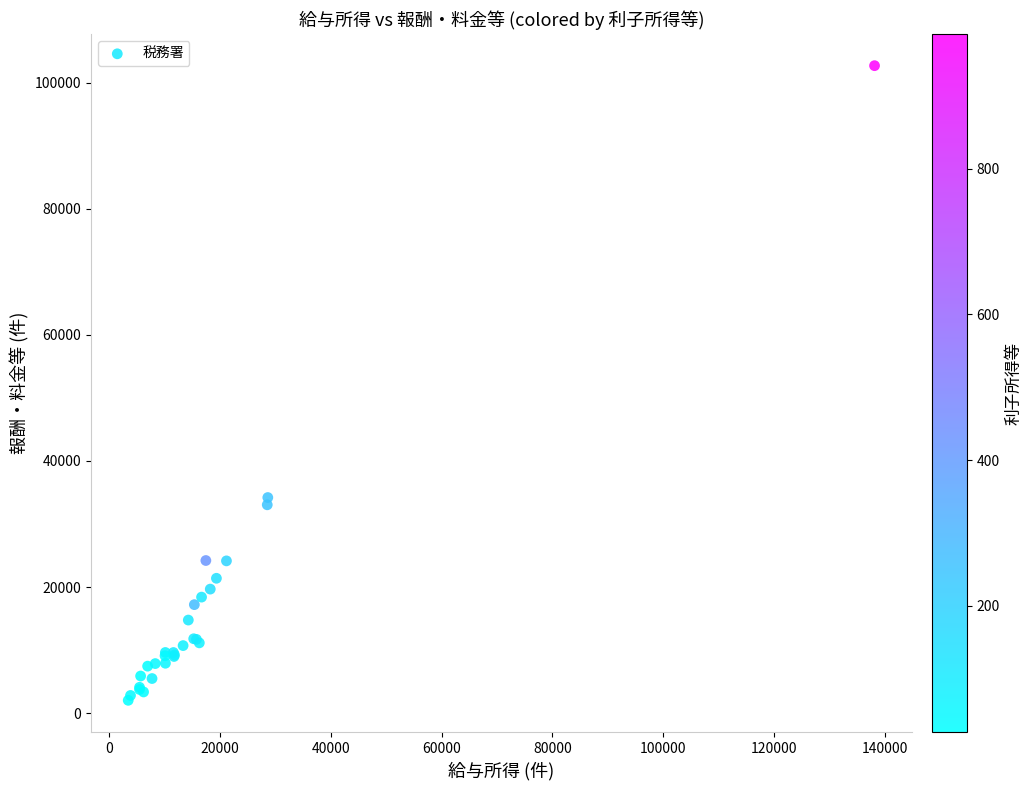

What Y value in the scatter plot is closest to 52360?

34196